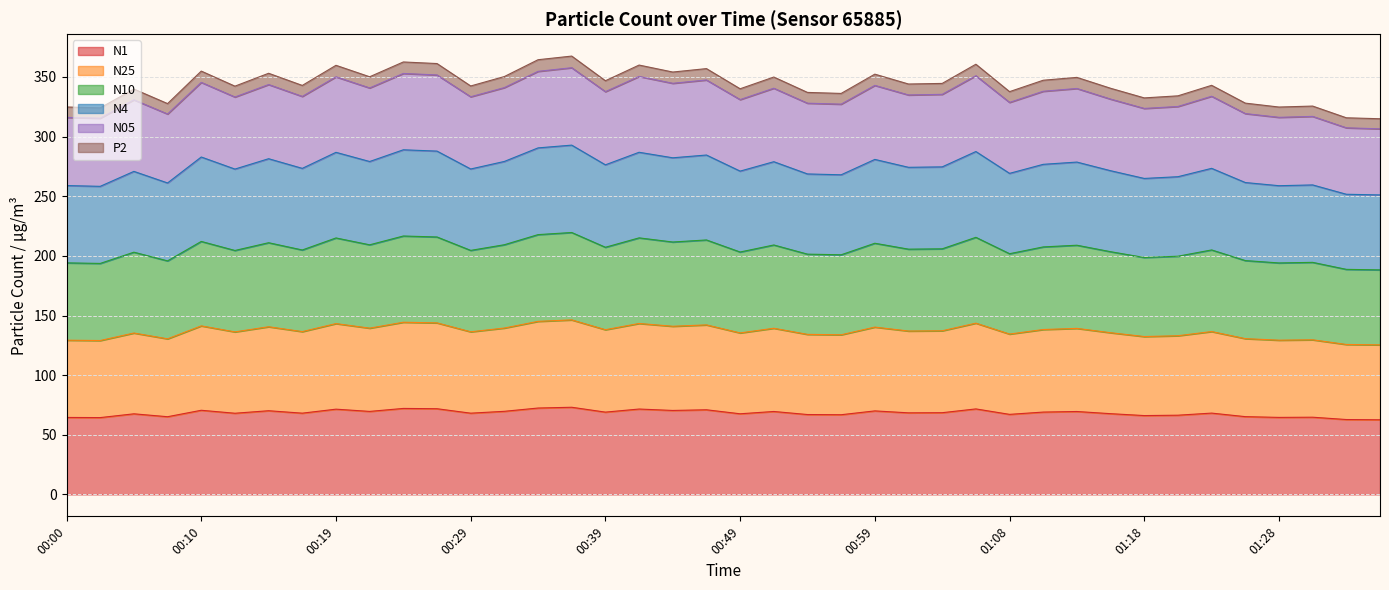

Between 00:10 and 00:17, which is larger?

00:10